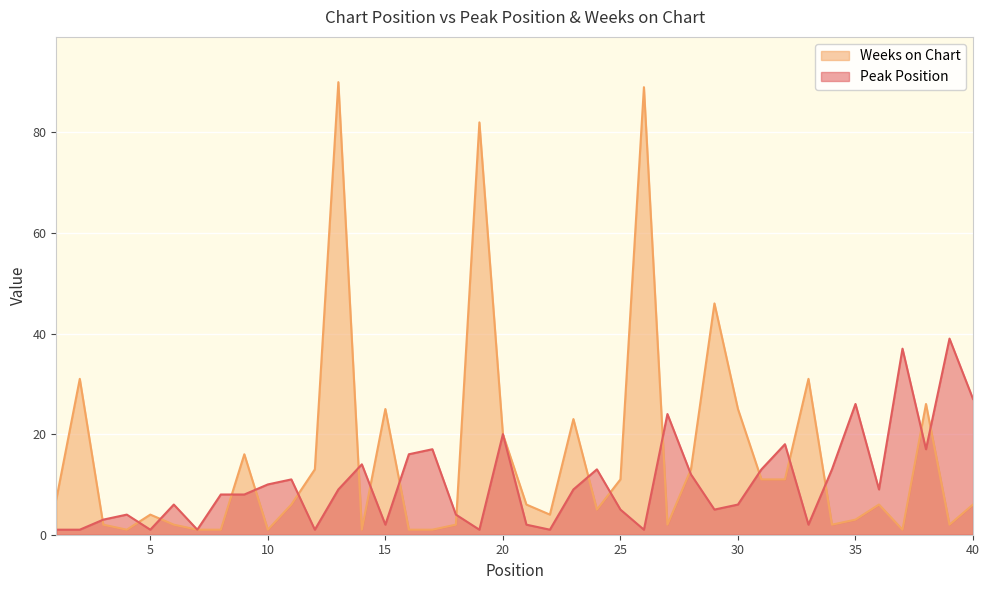

Does the chart display data point markers on the line(s)?

No